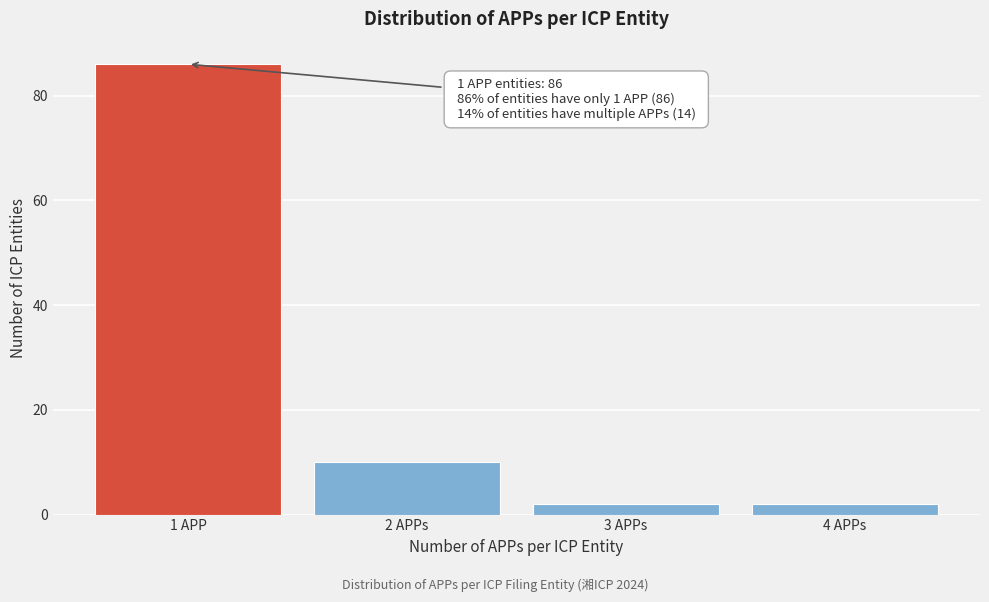

Reading right to left, transcribe all the data shown in this chart.

4 APPs=2	3 APPs=2	2 APPs=10	1 APP=86